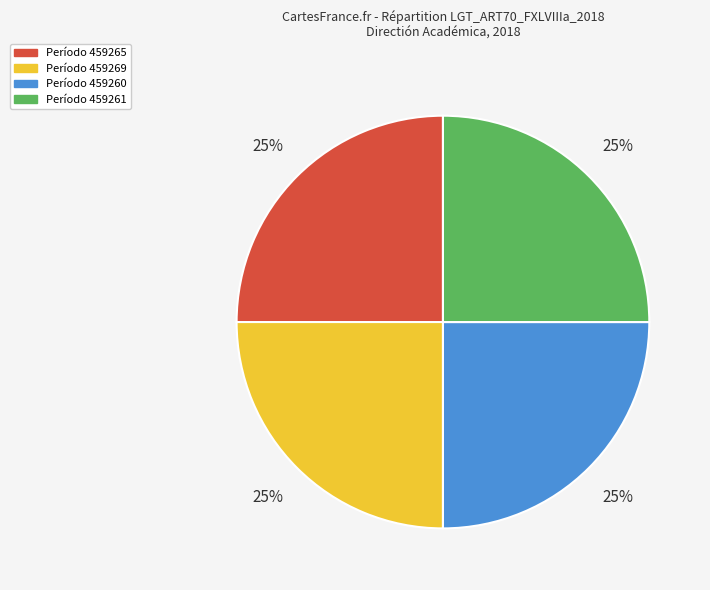

Is there a majority slice in this chart?

No